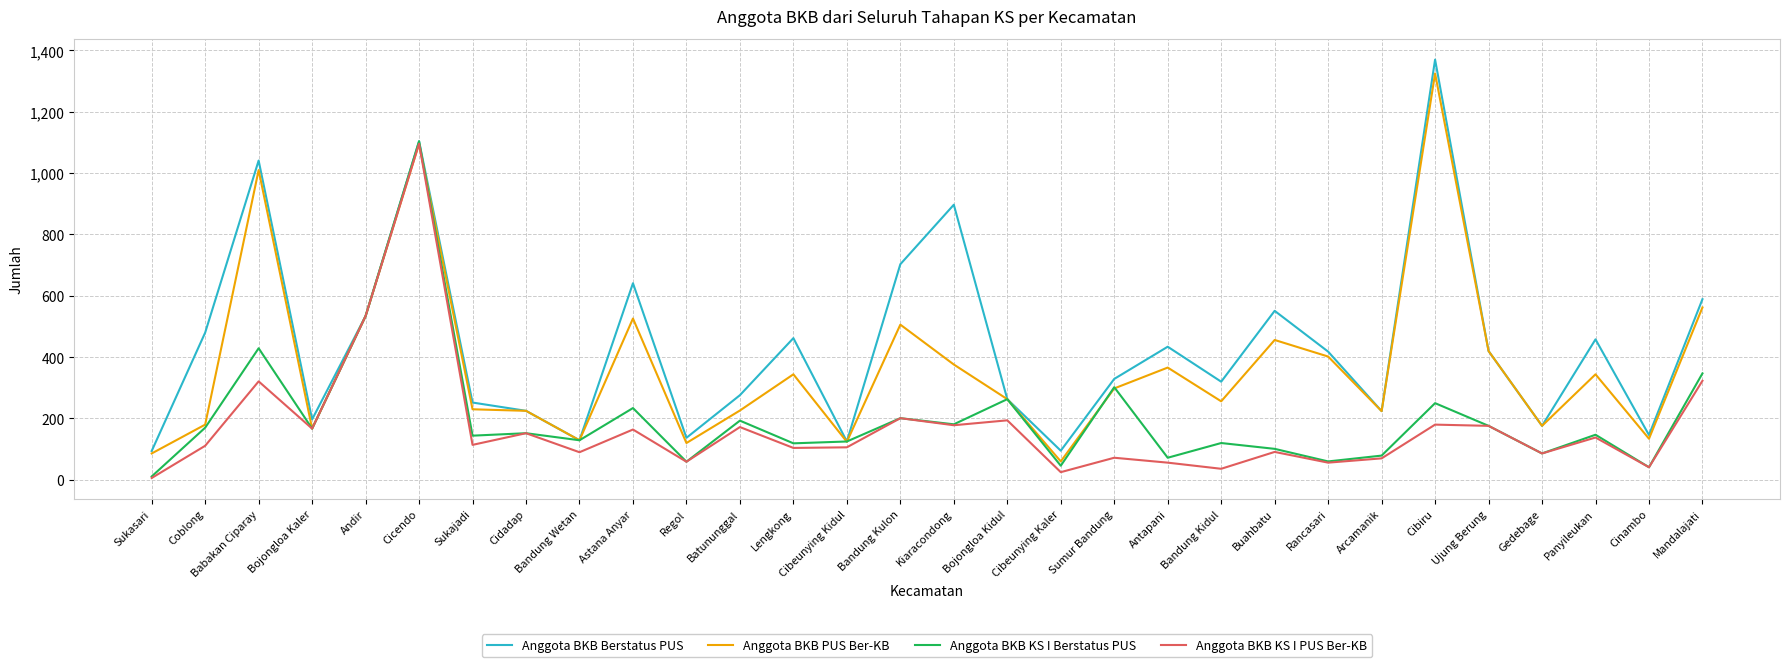

Which label corresponds to the largest value in the chart?

Cibiru